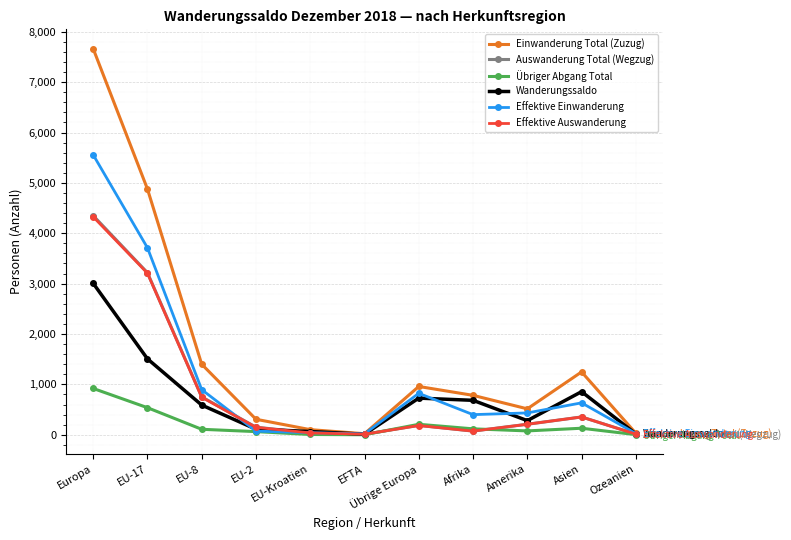

What is the label of the 2nd point from the right?

Asien